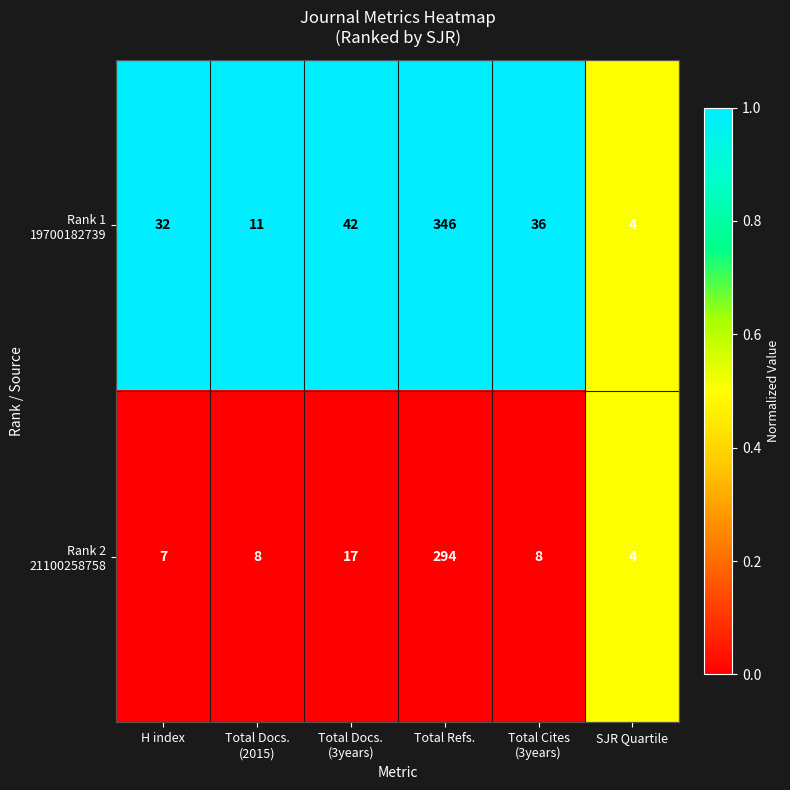

Count the number of categories in the chart.

6